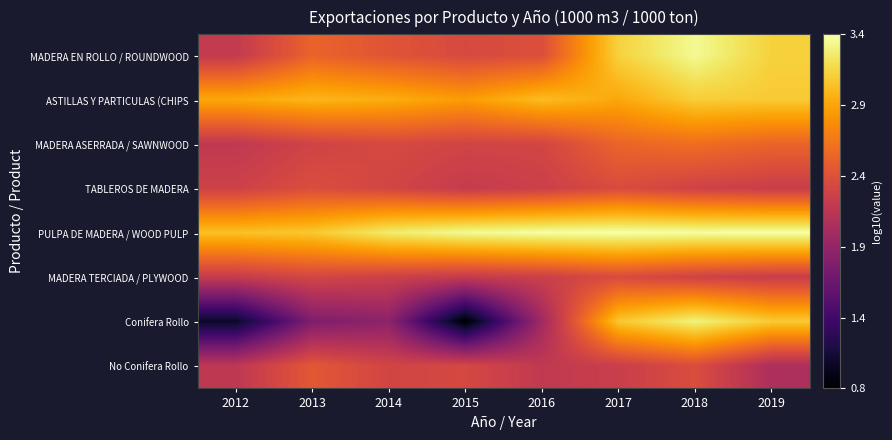

List the series in order of their peak value, highest first.

PULPA DE MADERA / WOOD PULP, MADERA EN ROLLO / ROUNDWOOD, Conifera Rollo, ASTILLAS Y PARTICULAS (CHIPS, MADERA ASERRADA / SAWNWOOD, No Conifera Rollo, TABLEROS DE MADERA, MADERA TERCIADA / PLYWOOD